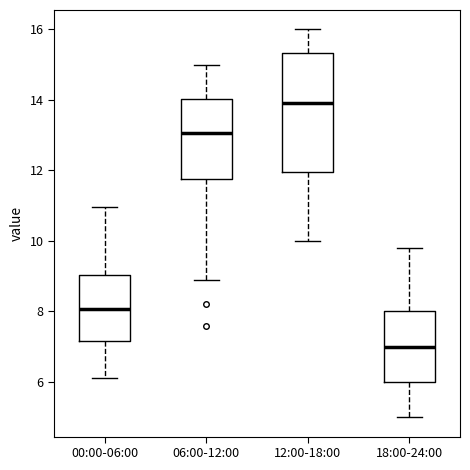

Reading left to right, transcribe this box plot: for each box, give where its median line is, the range the box spans, and where its two whiskers end, as read against the y-axis. The values are not printed on the chart, so give them approximately, as read against the axis.

00:00-06:00: median 8.0, box 7.2 to 9.0, whiskers 6.2 to 11.0
06:00-12:00: median 13.0, box 11.8 to 14.0, whiskers 9.0 to 15.0
12:00-18:00: median 14.0, box 12.0 to 15.4, whiskers 10.0 to 16.0
18:00-24:00: median 7.0, box 6.0 to 8.0, whiskers 5.0 to 9.8